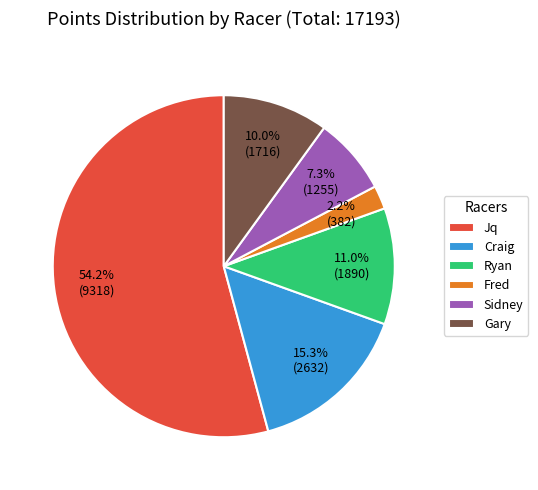

How many slices are in this pie chart?

6